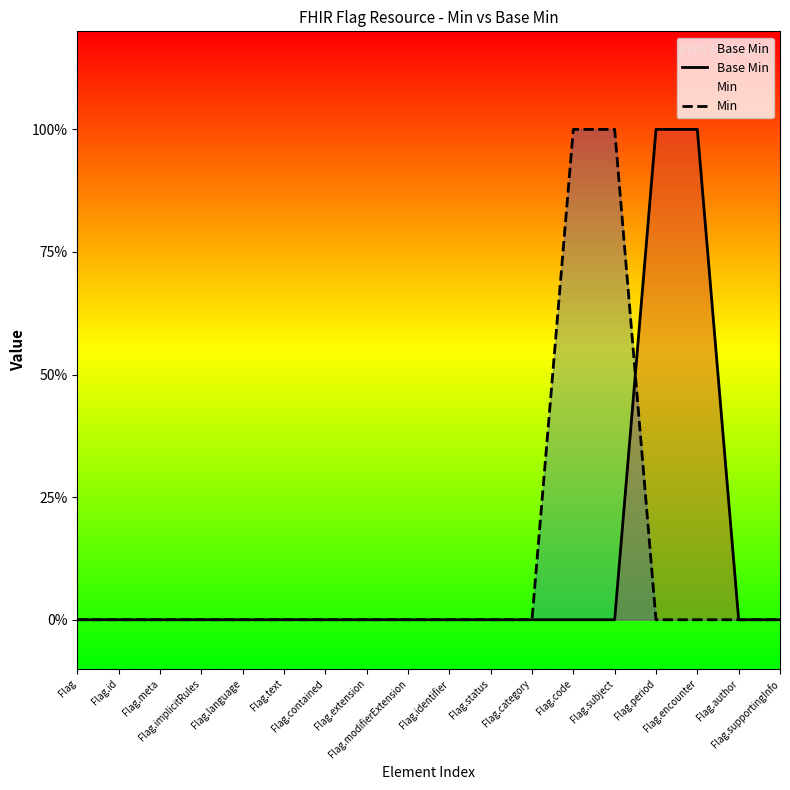

Which series has the largest total across all categories?

Base Min